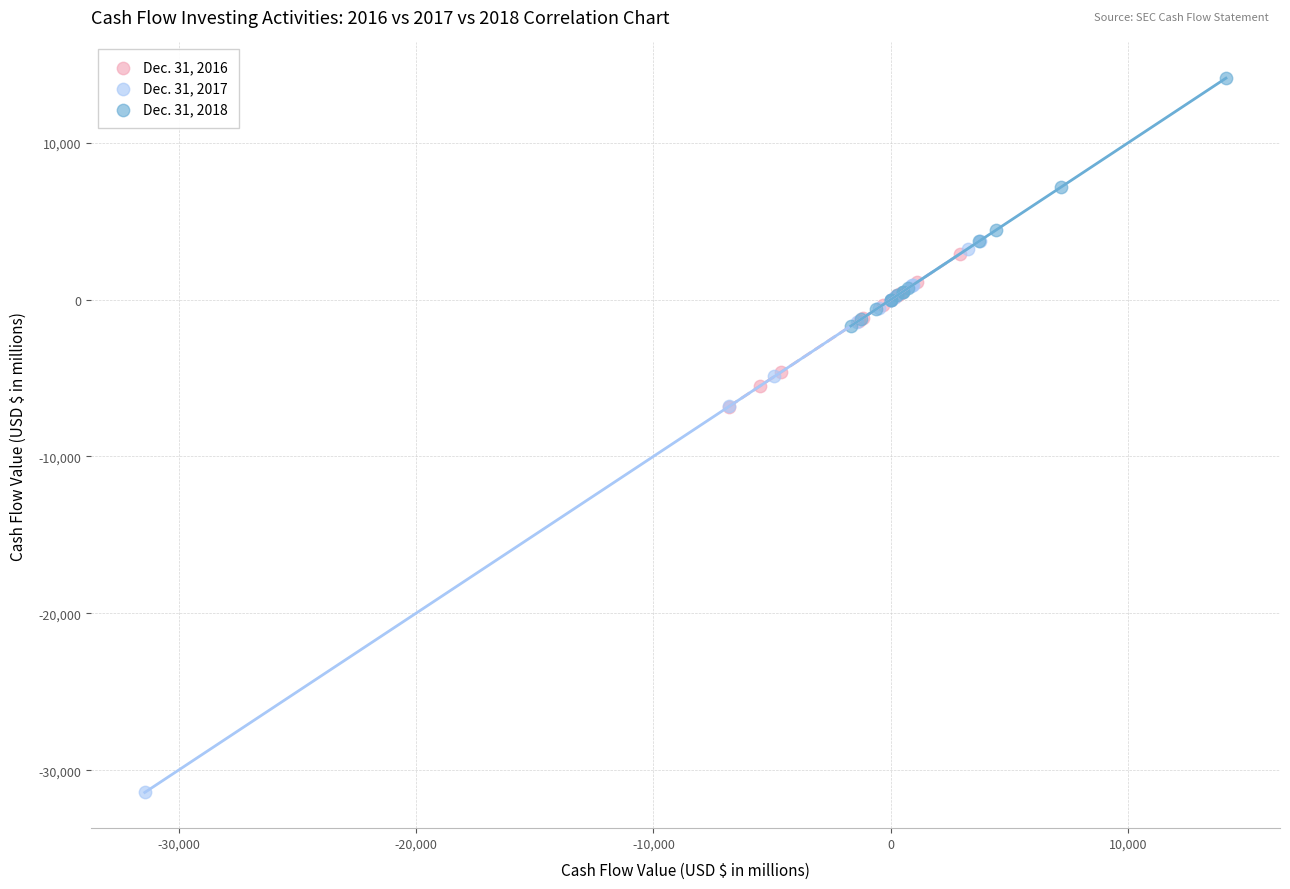

Which series reaches the maximum Y coordinate?

Dec. 31, 2018